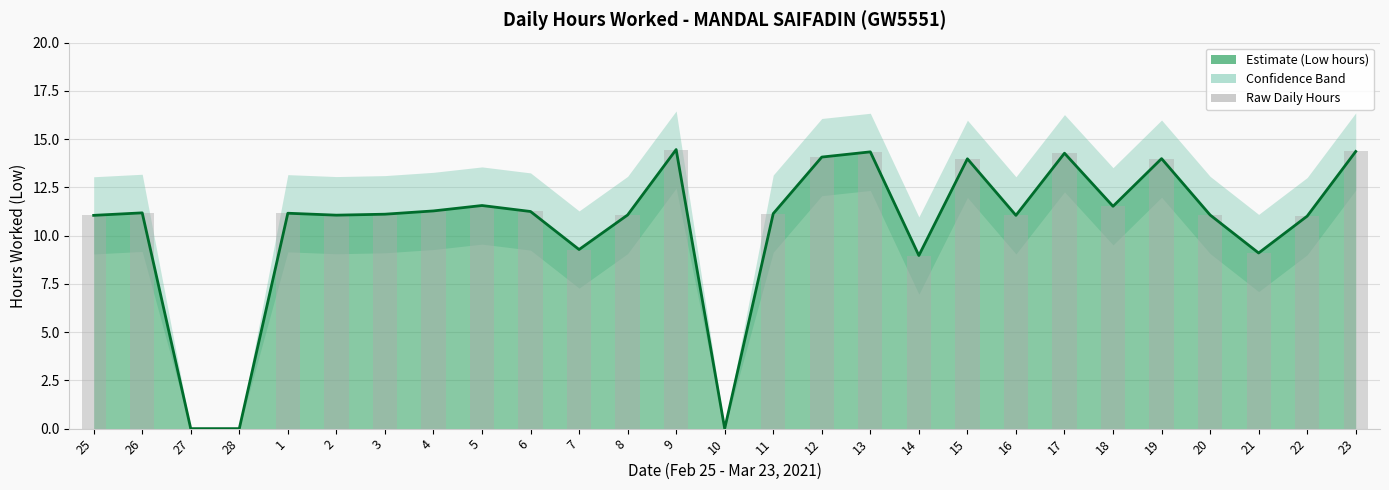

Count the number of categories in the chart.

27